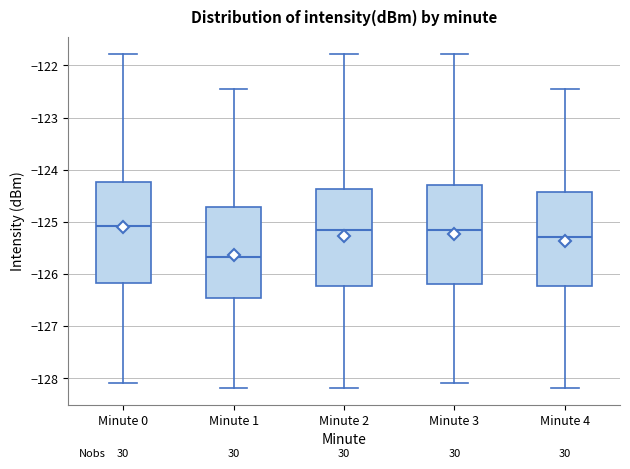

Where is the upper edge of the box for Minute 2 on the y-axis? The values are not printed on the chart, so give them approximately, as read against the axis.

-124.4